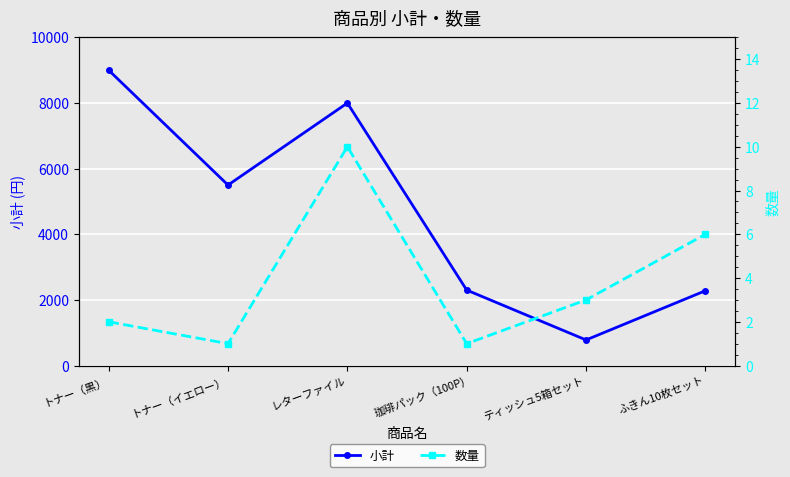

True or false: 数量 and 小計 intersect in this chart.

False